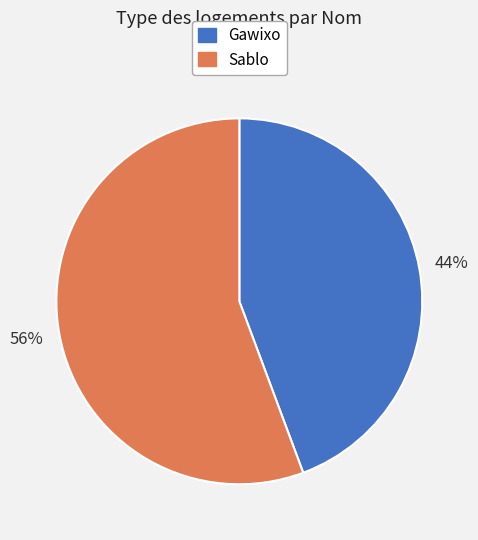

What is the ratio of the value at Gawixo to the value at Sablo?

0.8